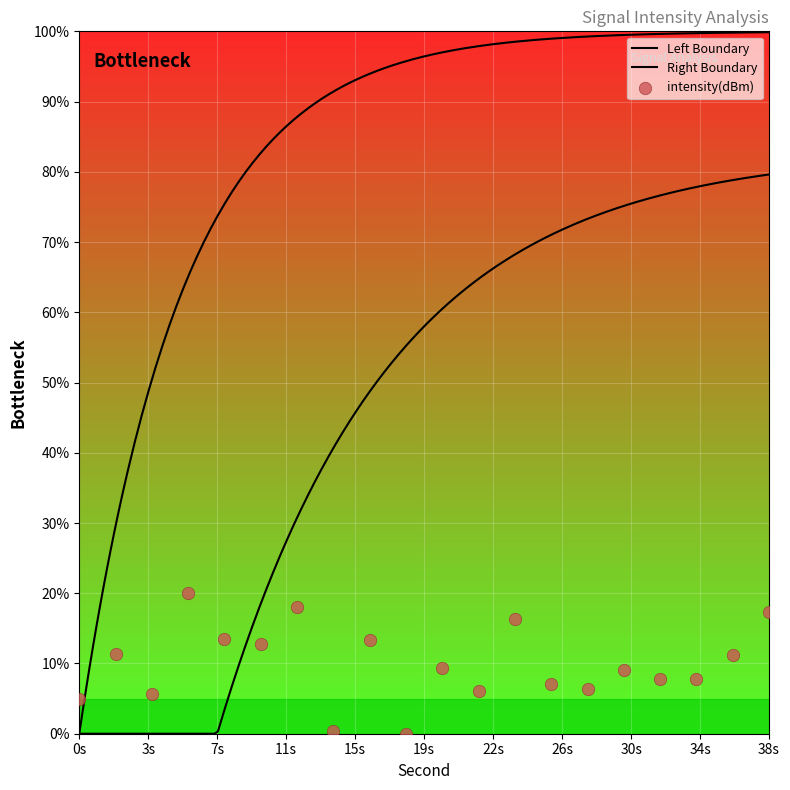

Between 28 and 10, which is larger?

10